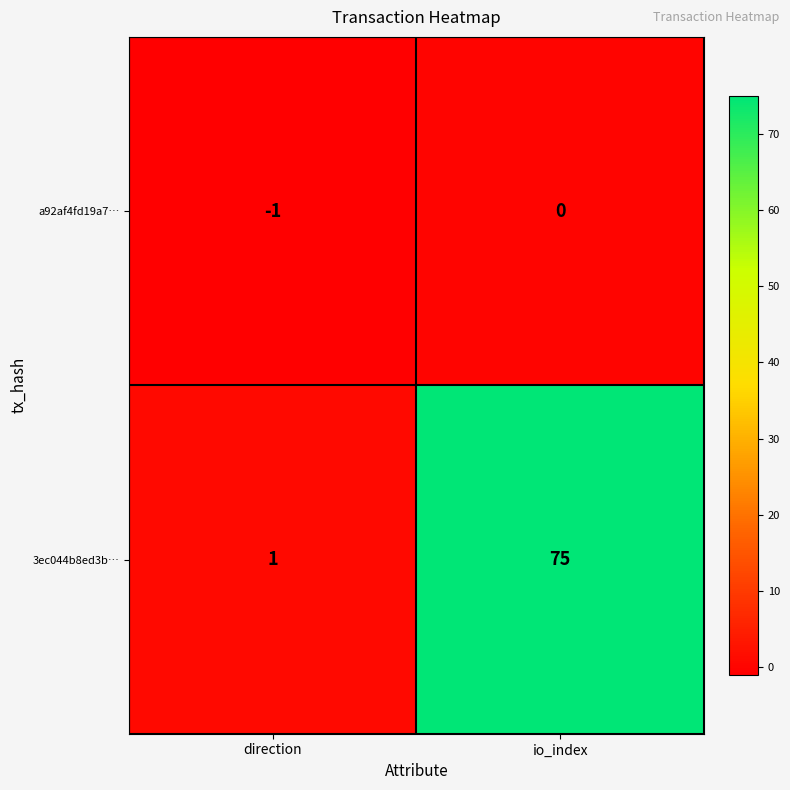

Which series has the widest spread of values?

3ec044b8ed3b…